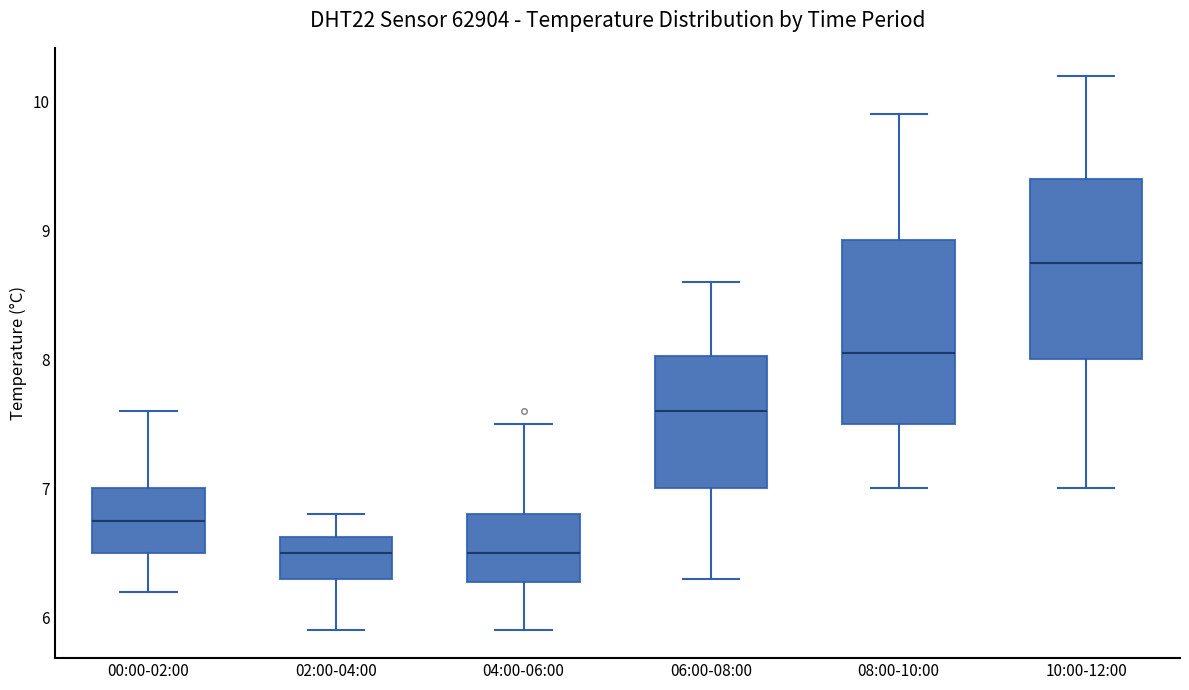

Reading left to right, read every box against the y-axis: the position of its median line, the range the box covers, and the ends of its whiskers. The values are not printed on the chart, so give them approximately, as read against the axis.

00:00-02:00: median 6.8, box 6.5 to 7.0, whiskers 6.2 to 7.6
02:00-04:00: median 6.5, box 6.3 to 6.6, whiskers 5.9 to 6.8
04:00-06:00: median 6.5, box 6.3 to 6.8, whiskers 5.9 to 7.5
06:00-08:00: median 7.6, box 7.0 to 8.0, whiskers 6.3 to 8.6
08:00-10:00: median 8.1, box 7.5 to 8.9, whiskers 7.0 to 9.9
10:00-12:00: median 8.8, box 8.0 to 9.4, whiskers 7.0 to 10.2